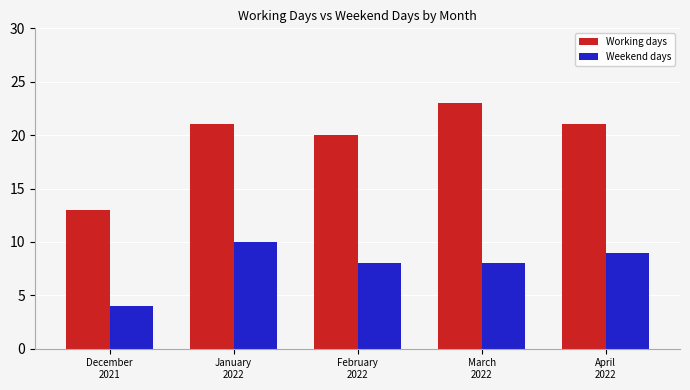

The value of Working days at February
2022 is 8. True or false?

False